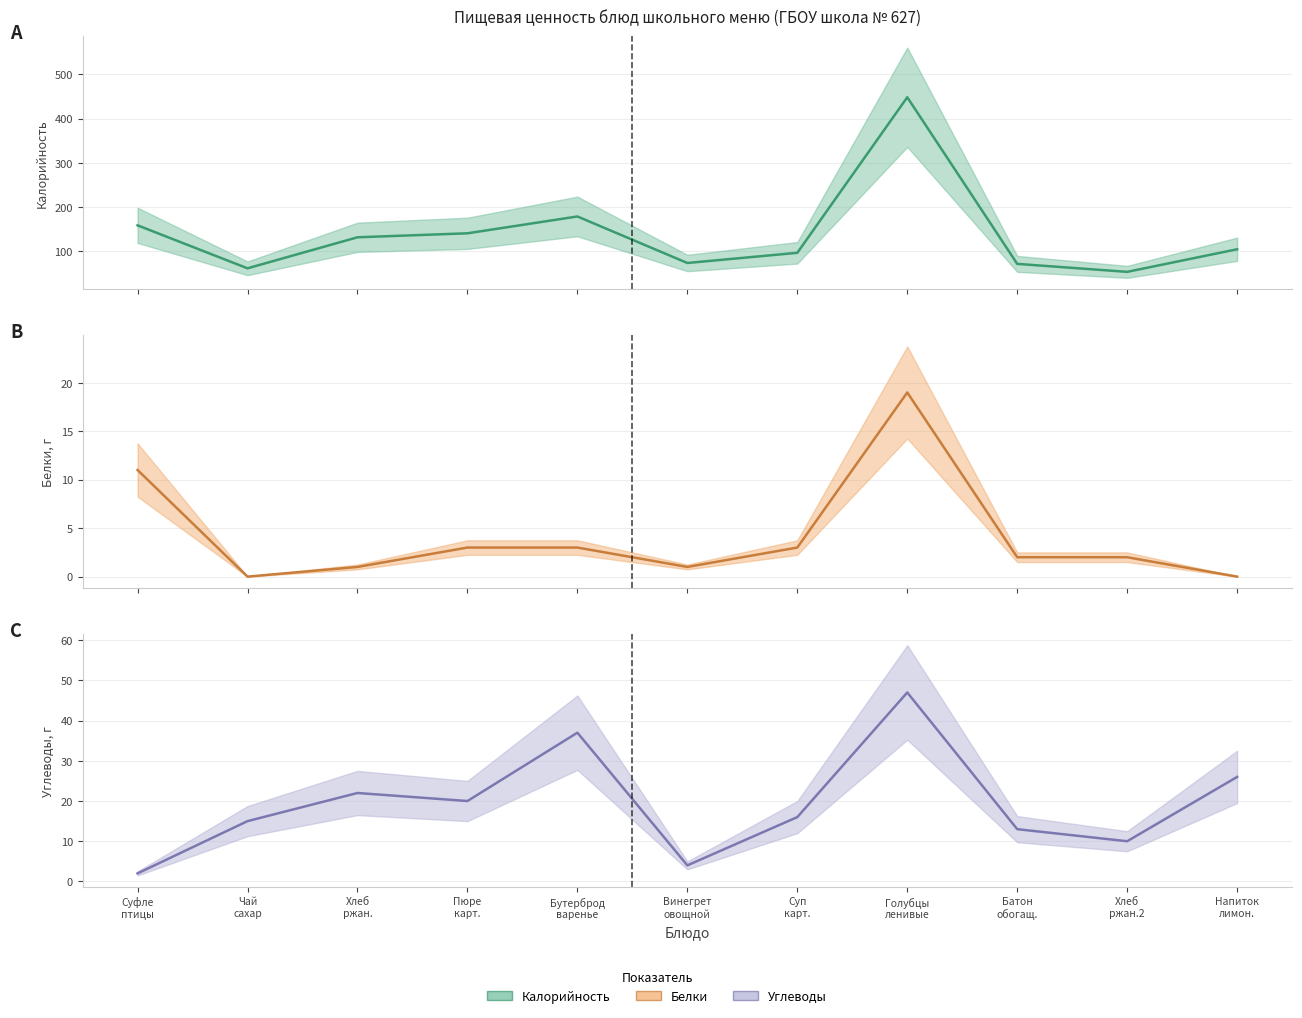

Which label corresponds to the largest value in the chart?

Голубцы
ленивые